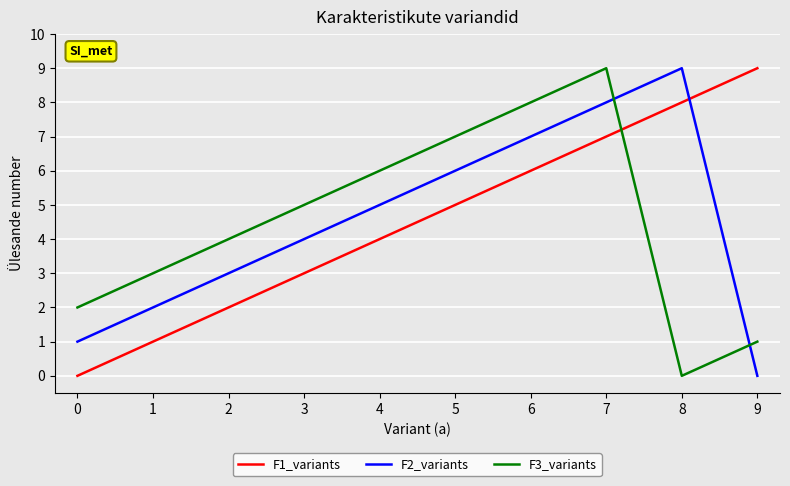

True or false: F2_variants has more than 1 interior local peaks.

False